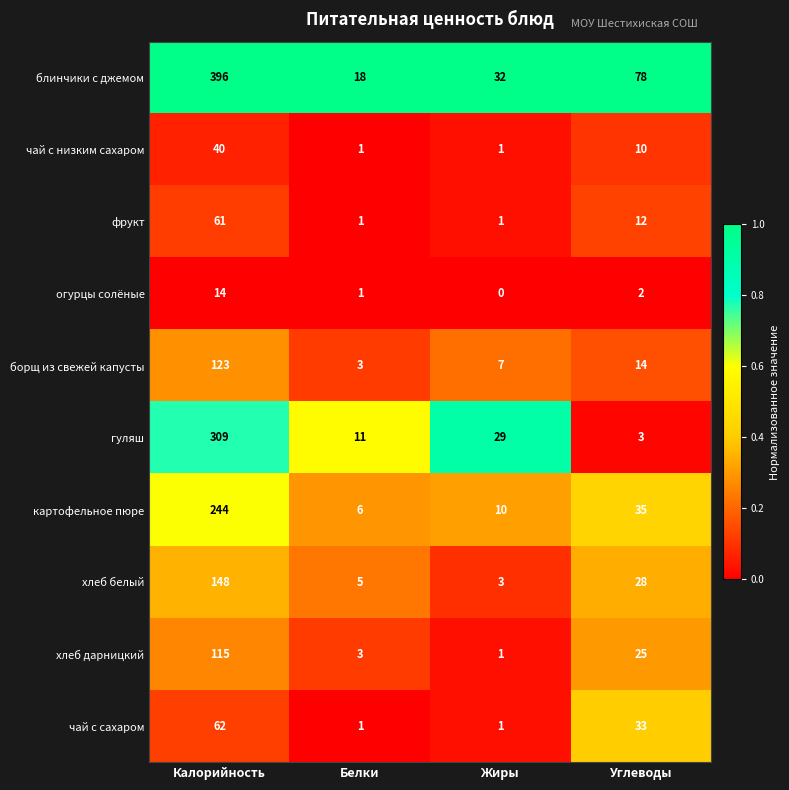

Is the value of хлеб белый at Жиры greater than the value of блинчики с джемом at Жиры?

No